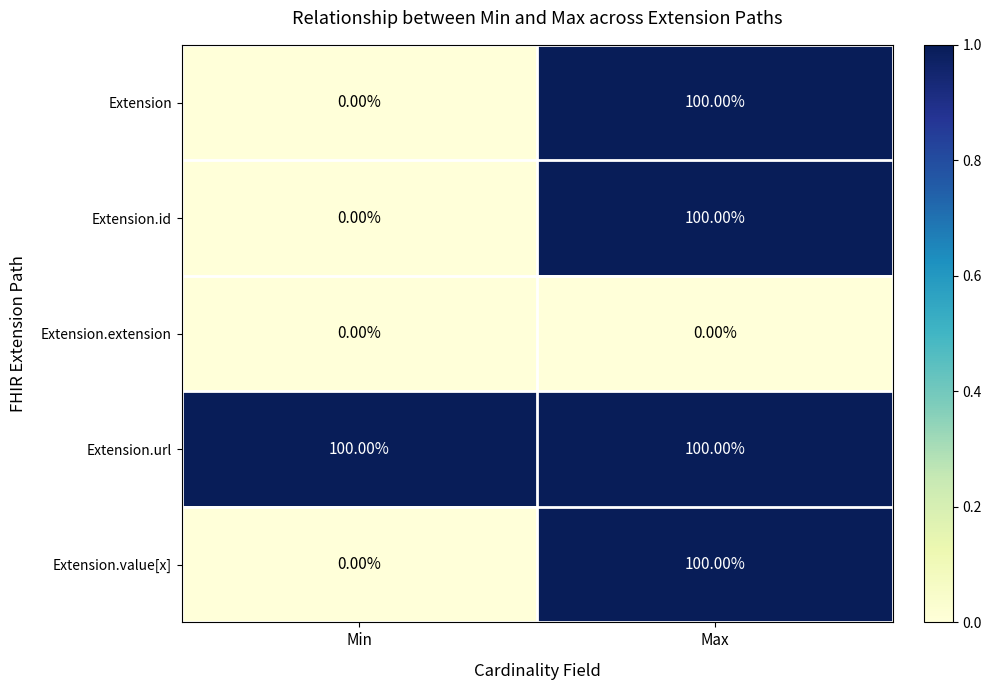

How many values in the Extension.value[x] series are below 100?

1